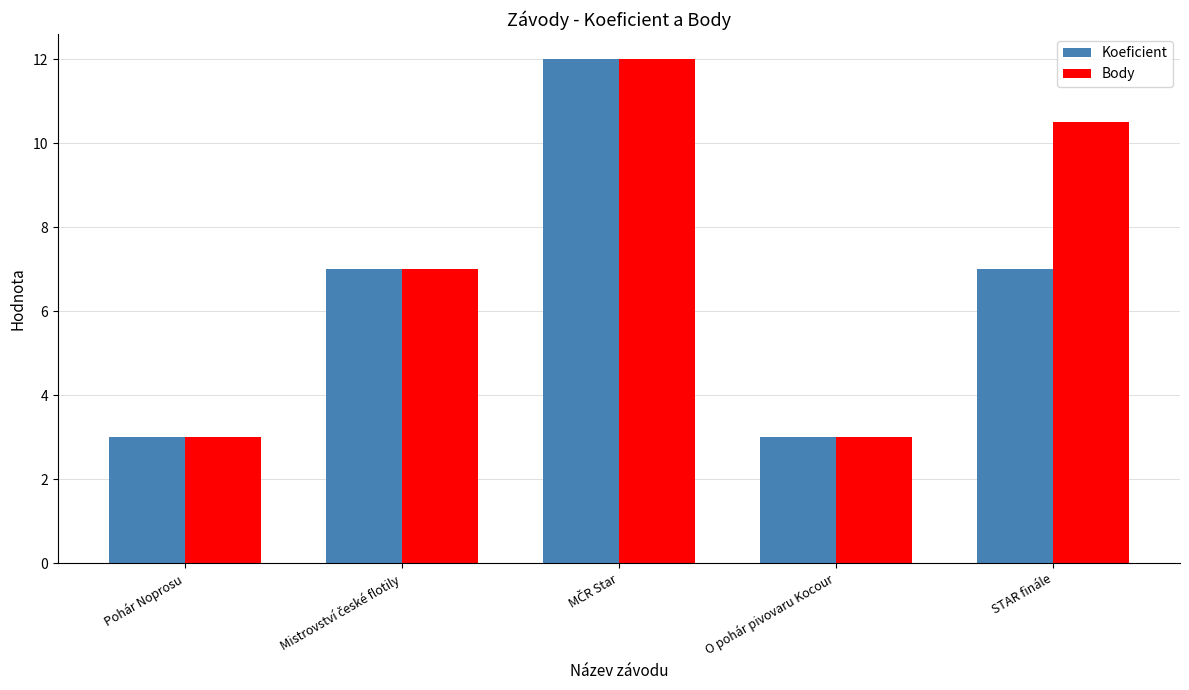

Reading left to right, what are all the values shown in this chart?

Koeficient: 3.0	7.0	12.0	3.0	7.0
Body: 3.0	7.0	12.0	3.0	10.5